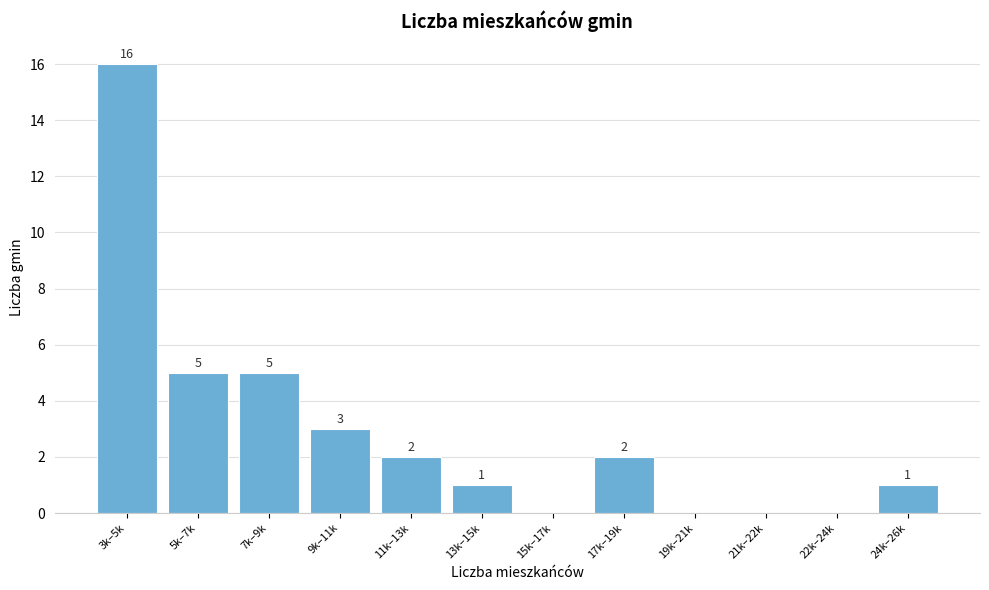

Reading left to right, extract all data points from this chart.

3k–5k=16	5k–7k=5	7k–9k=5	9k–11k=3	11k–13k=2	13k–15k=1	15k–17k=0	17k–19k=2	19k–21k=0	21k–22k=0	22k–24k=0	24k–26k=1